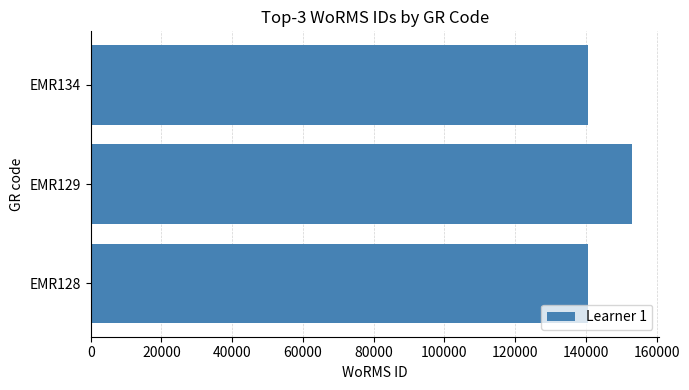

The value at EMR134 is 140625. True or false?

True